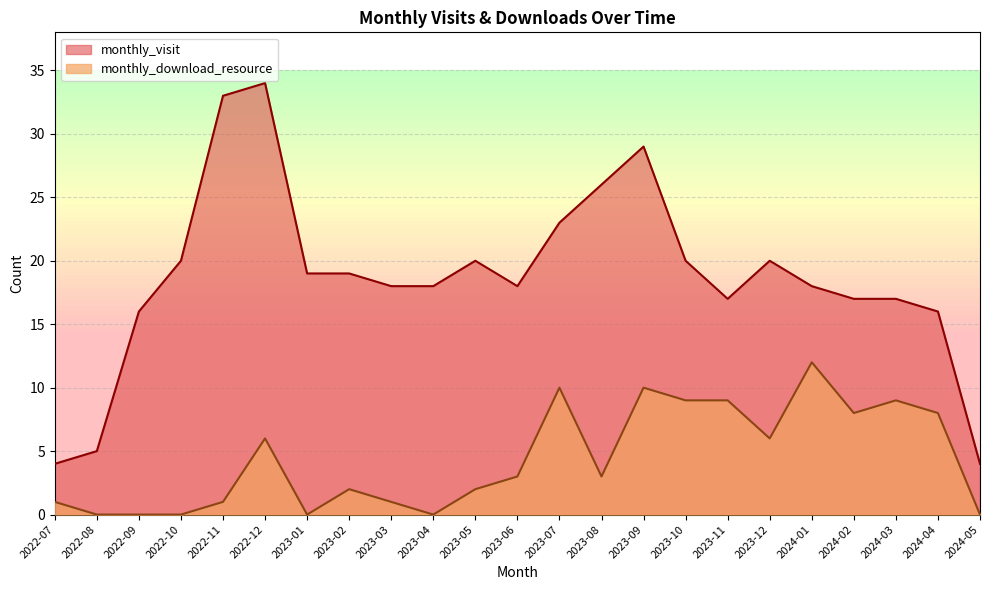

What is the difference between the maximum and minimum values in the monthly_visit series?

30